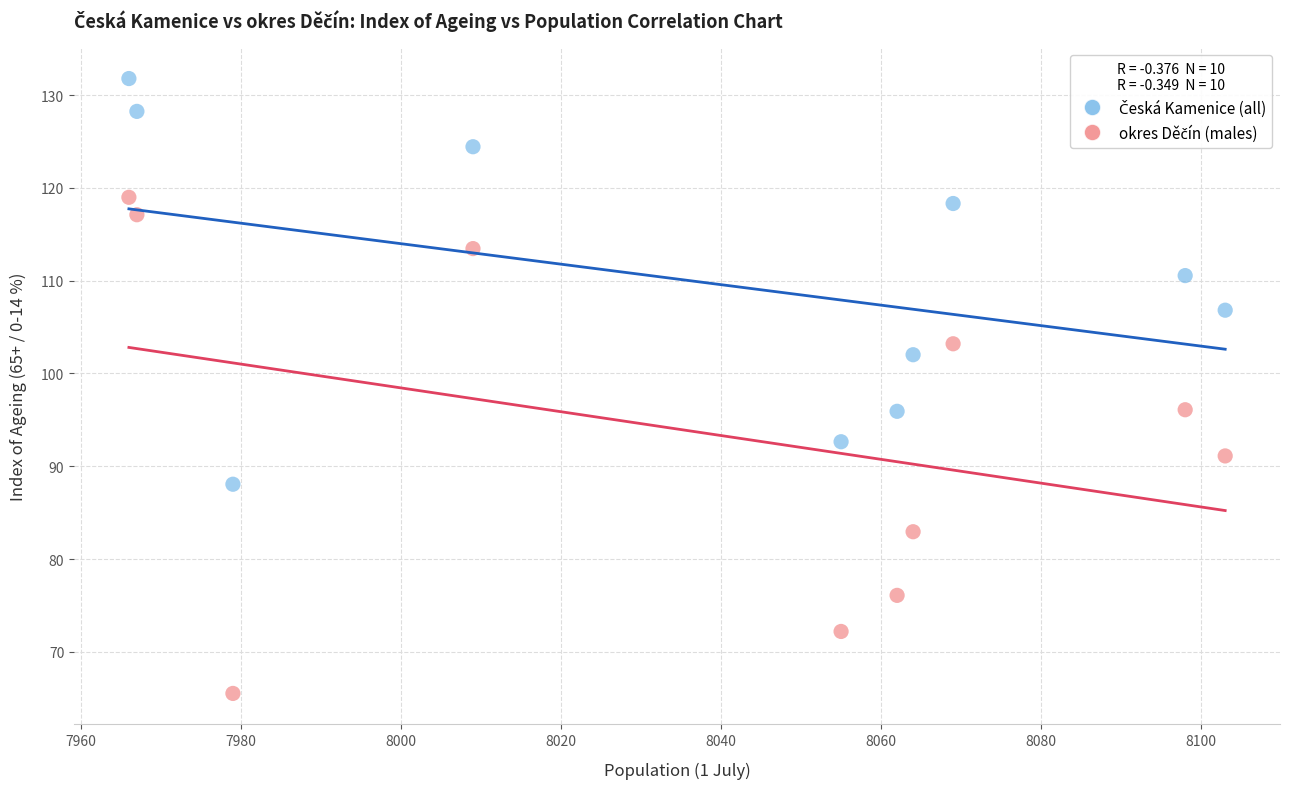

Across all data points, what is the range of X values (max minus min)?

137.0